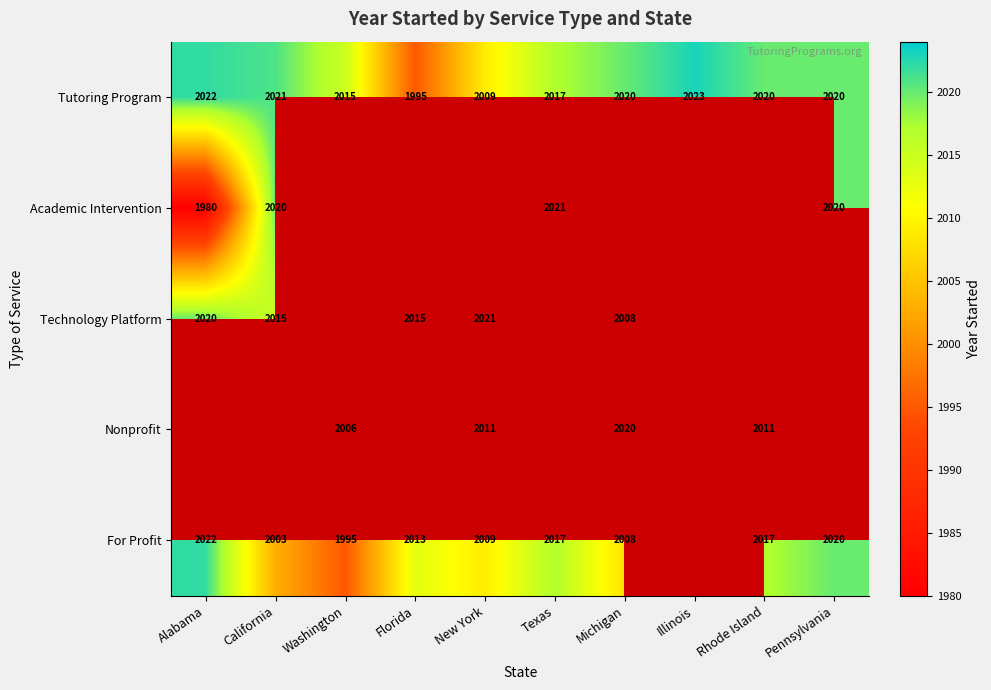

How many distinct data groups are displayed?

5